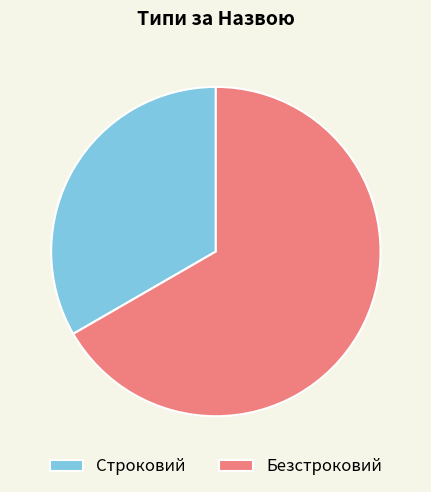

True or false: Безстроковий accounts for 67% of the total.

True